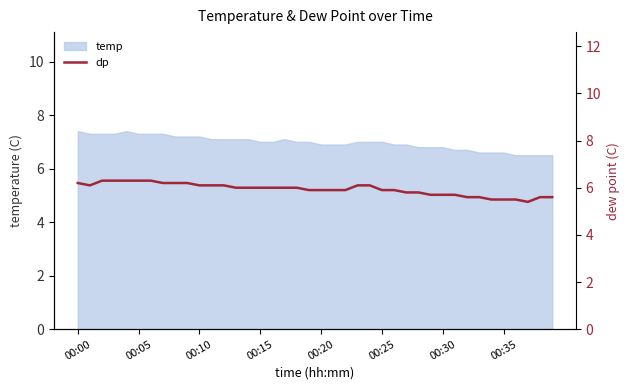

What is the maximum value for temp?

7.4